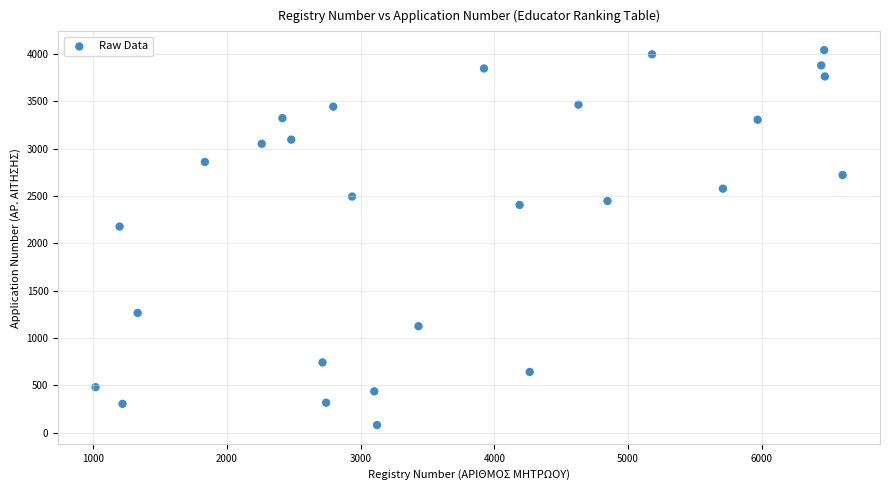

What is the range of Y values (max minus min)?

3959